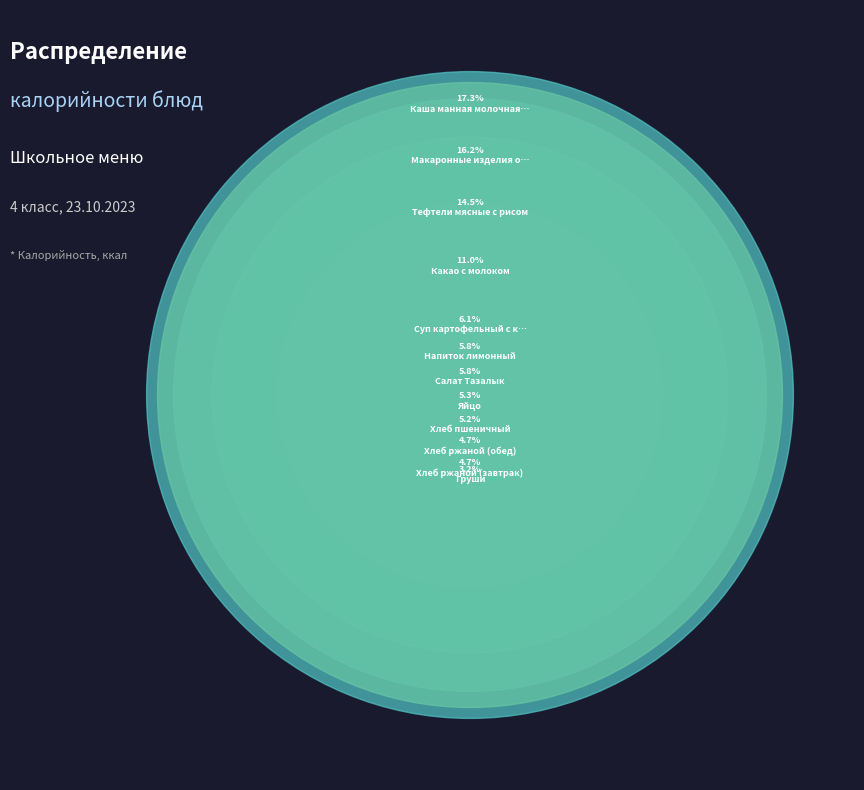

How many slices are in this pie chart?

12